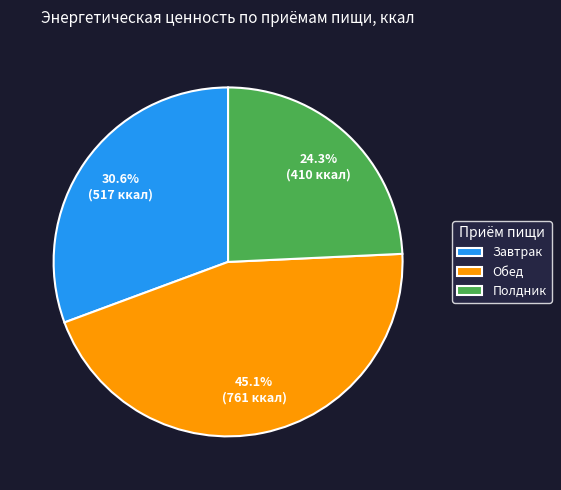

Count the number of slices in the pie.

3